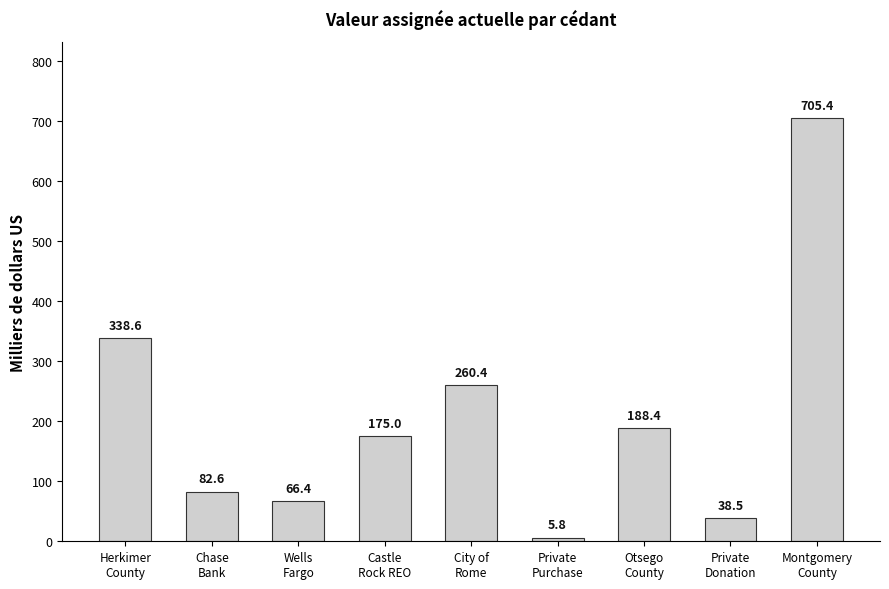

What is the difference between the values at Private
Donation and Wells
Fargo?

27.9